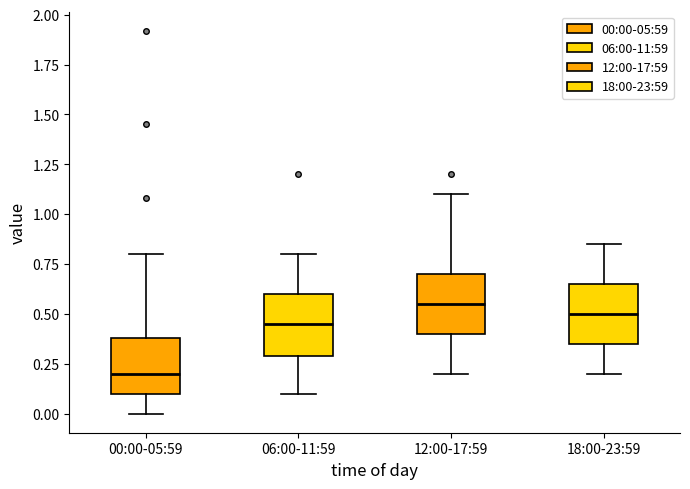

Where does the upper whisker of the box for 18:00-23:59 end on the y-axis? The values are not printed on the chart, so give them approximately, as read against the axis.

0.85